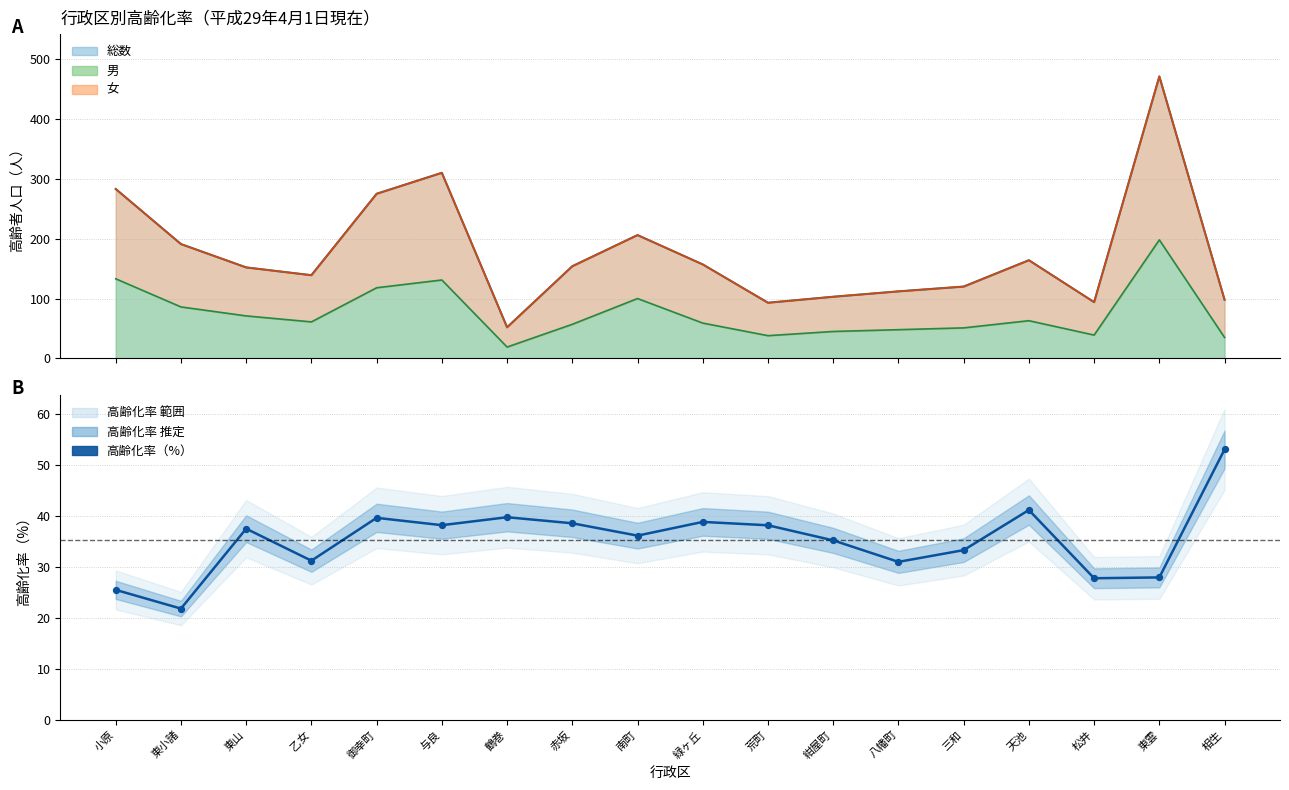

Approximately how many times larger is the value at 松井 compared to 荒町?

0.7